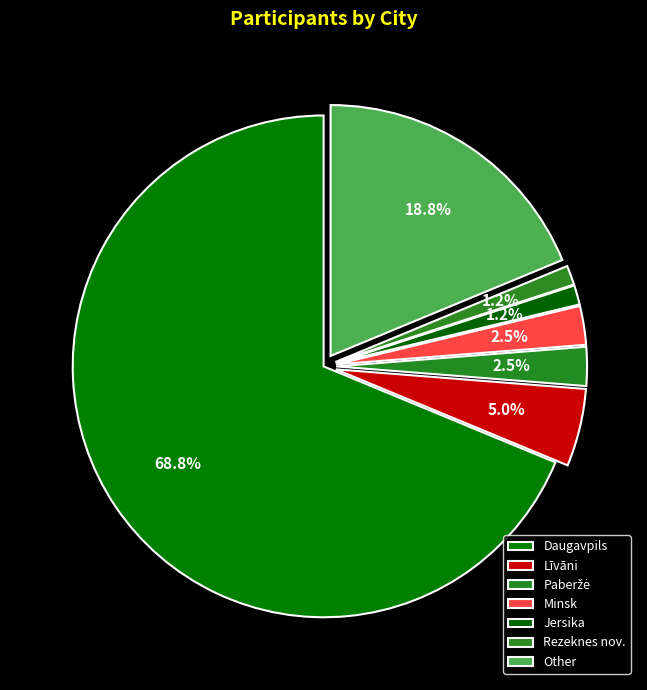

What percentage is NOT represented by Minsk?

97.5%